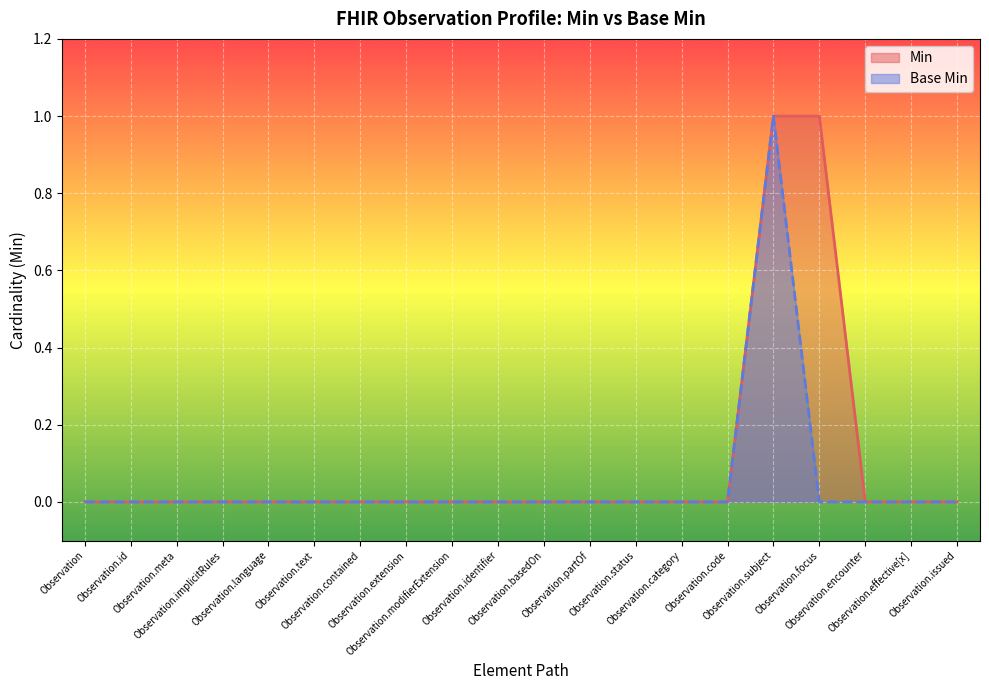

True or false: Min and Base Min intersect in this chart.

False